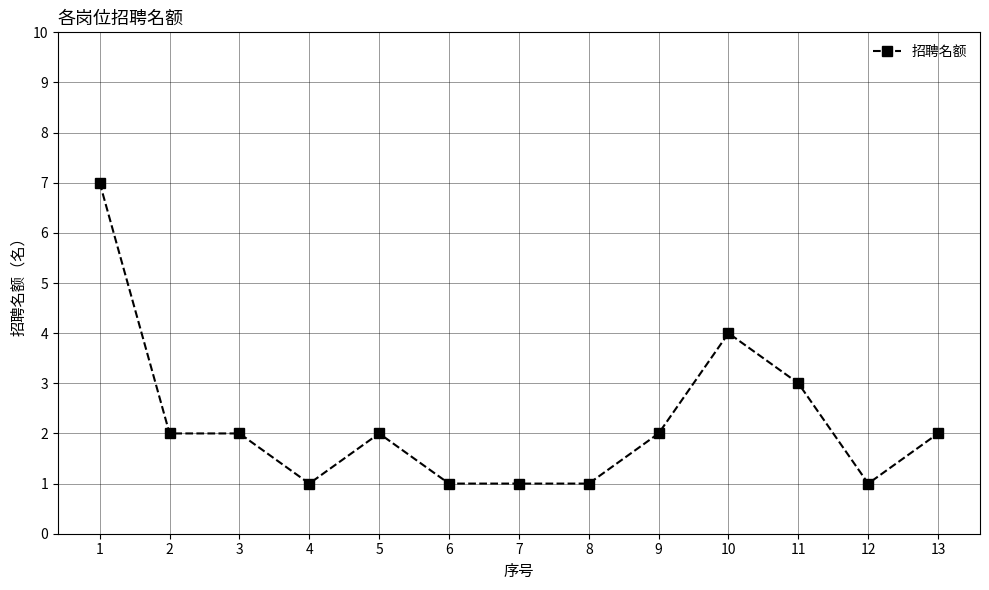

What is the value of the 8th point from the left?

1